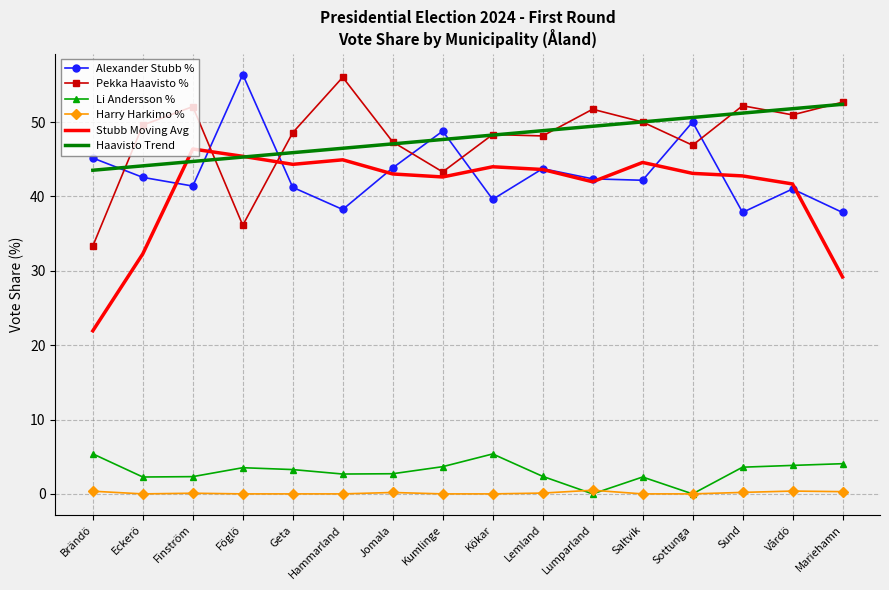

How many series are shown in this chart?

6